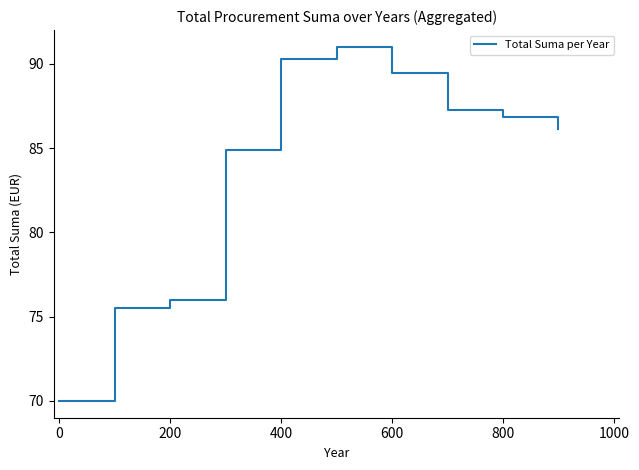

What is the minimum value shown in the chart?

70.0